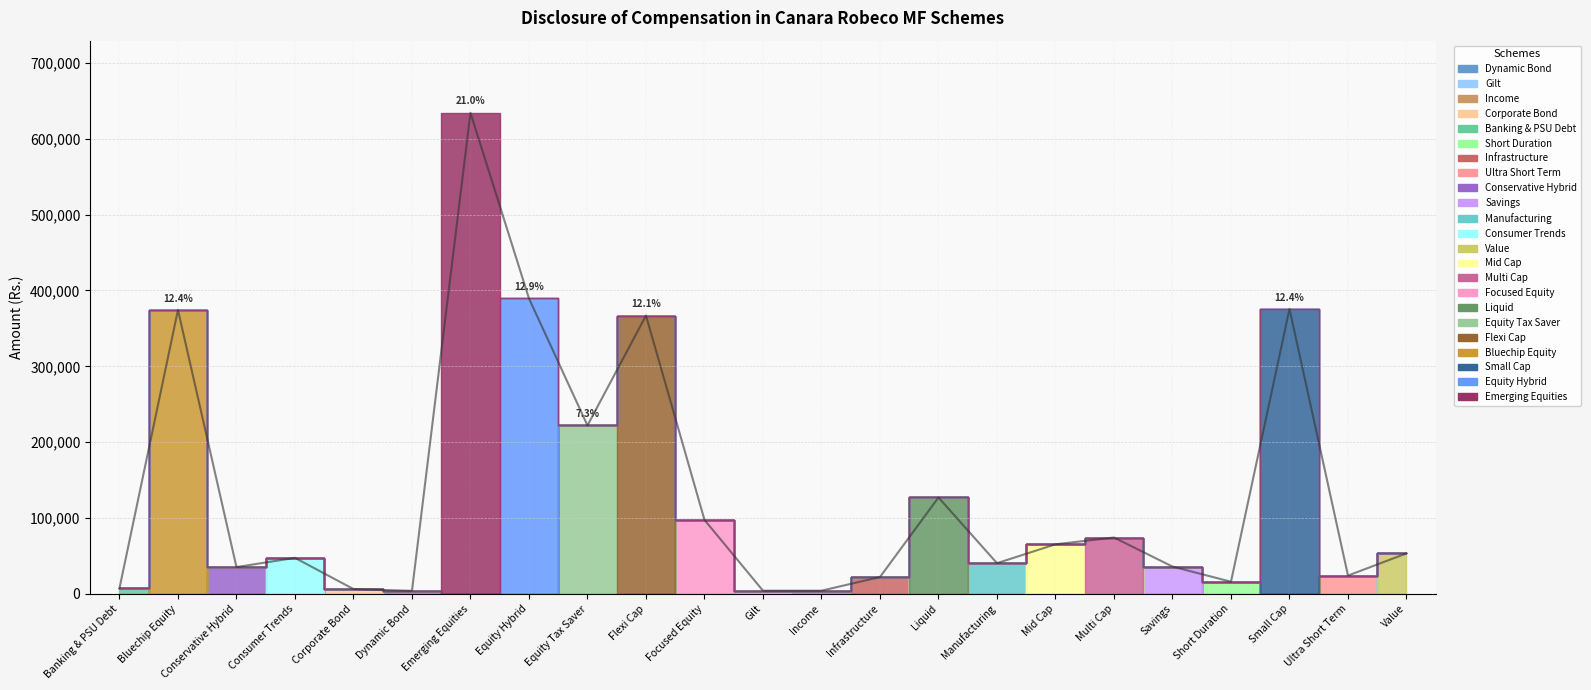

Is it true that the value at Conservative Hybrid is 35244?

True